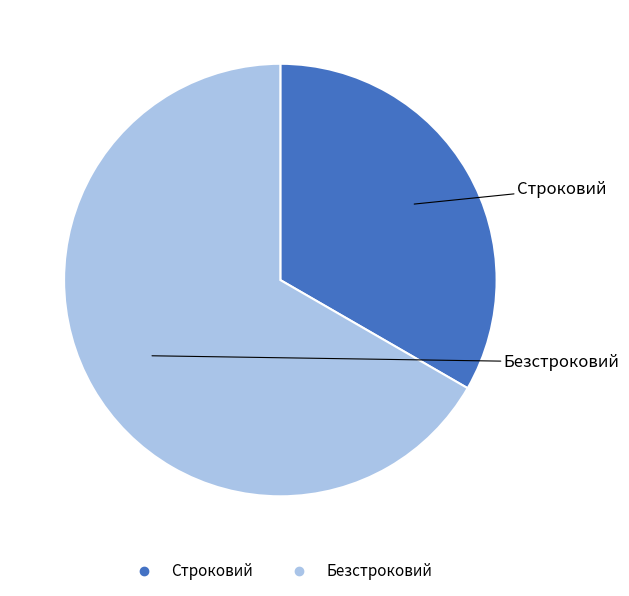

Does Строковий account for over 50% of the chart?

No